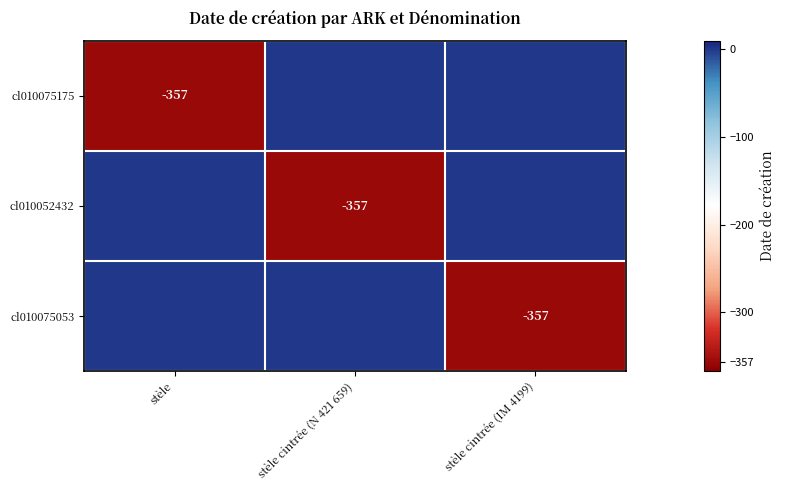

True or false: cl010075053 has a value of -357 at stèle cintrée (IM 4199).

True